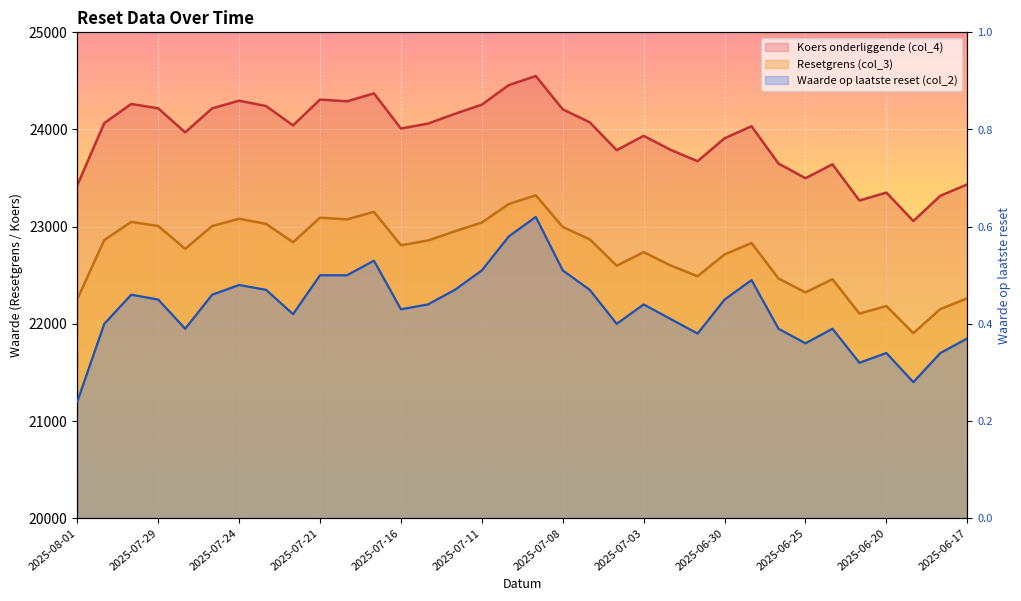

The Waarde op laatste reset (col_2) series shows 0.5 at 2025-07-29. True or false?

True